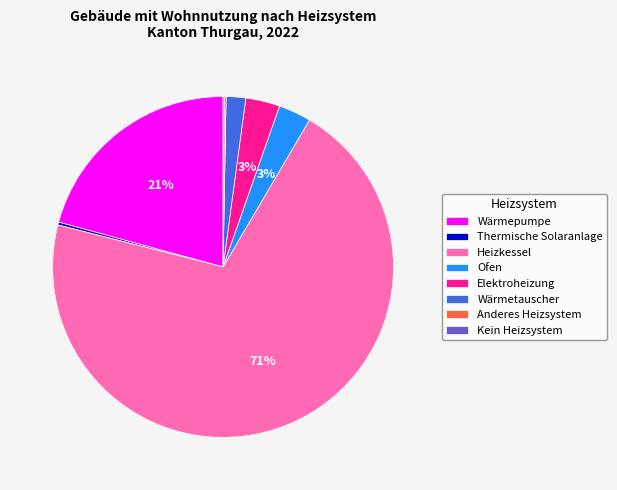

To the nearest percent, what portion does Wärmetauscher represent?

2%